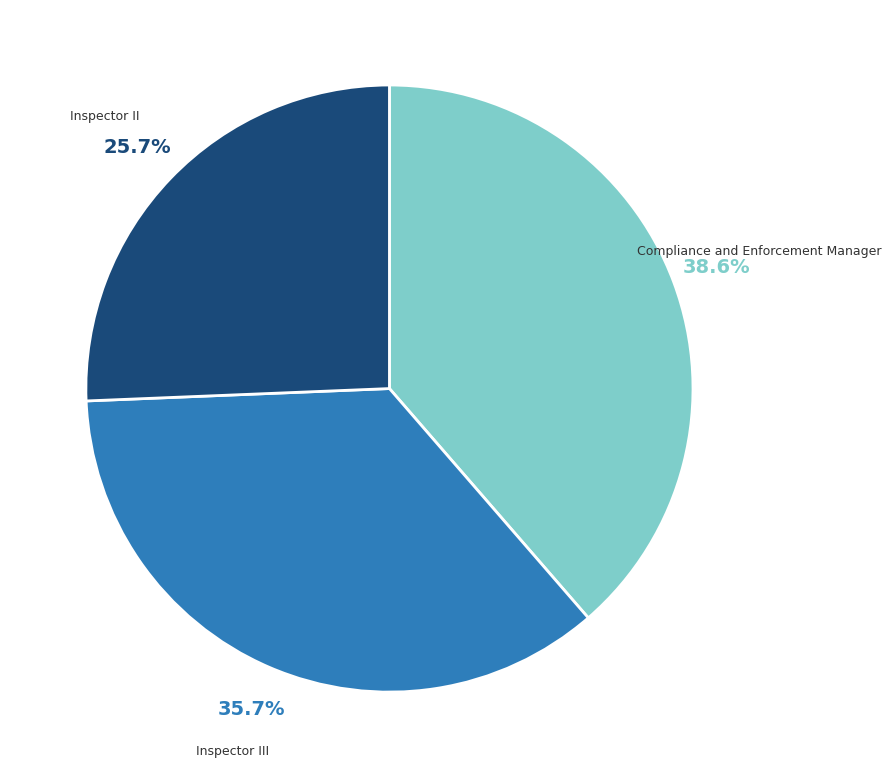

Is there a majority slice in this chart?

No